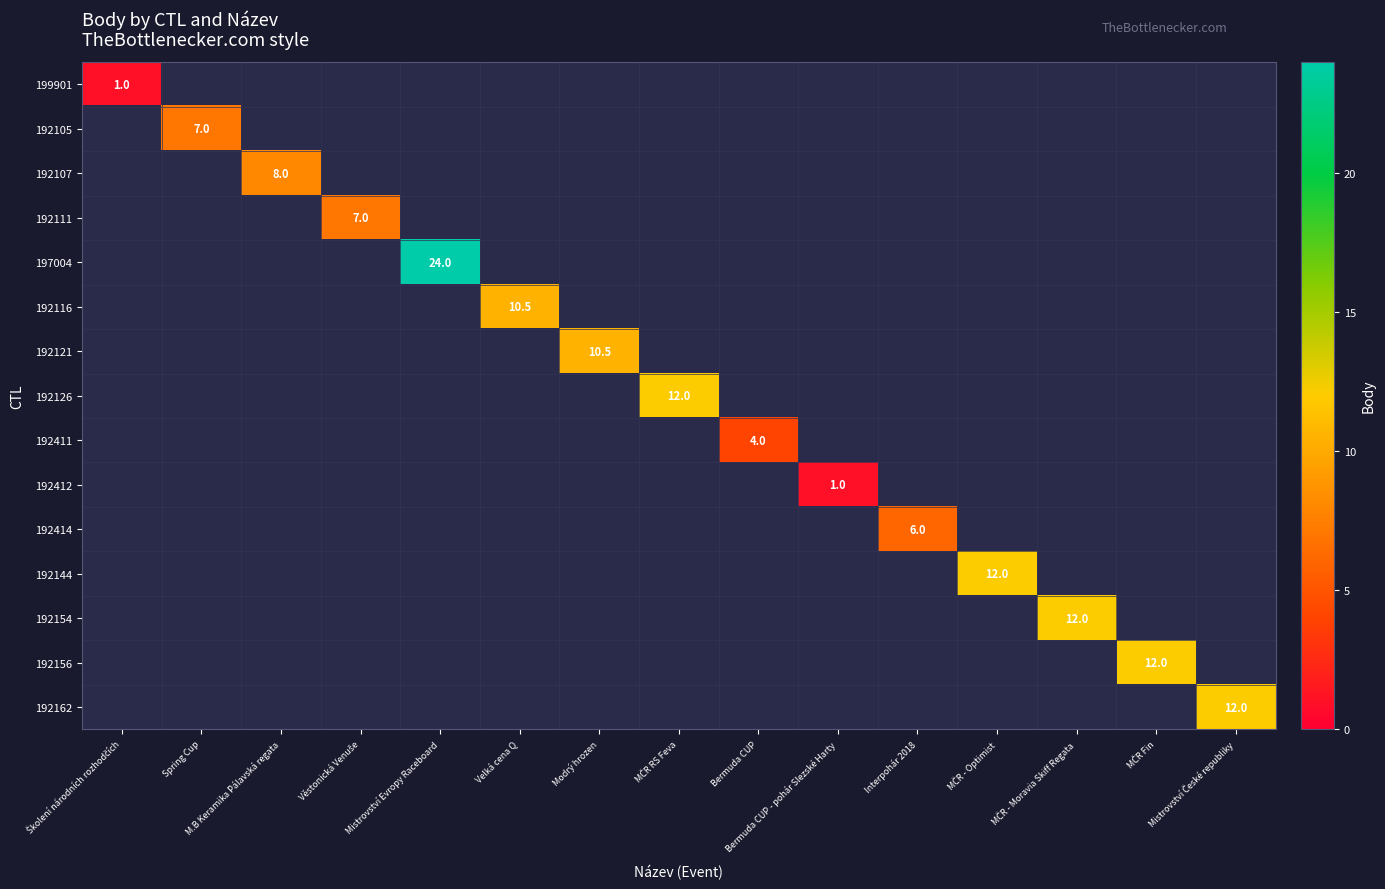

How many data points does each series have?

15